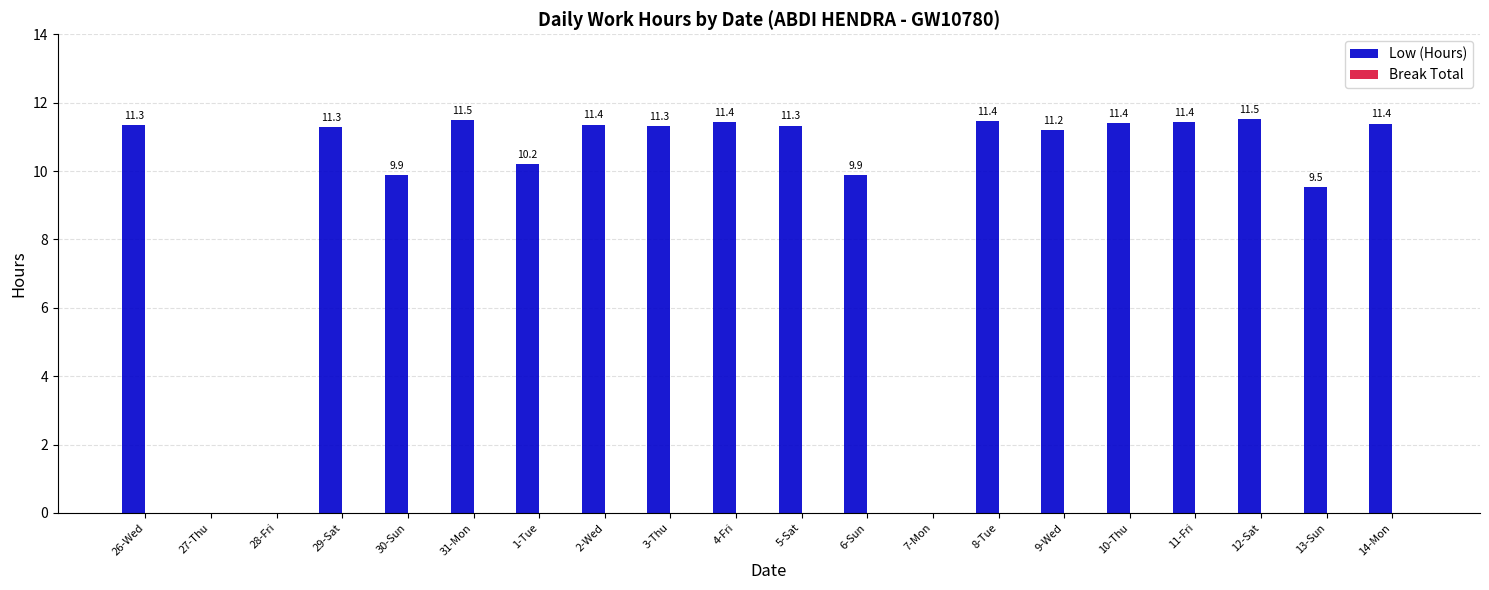

Between 27-Thu and 8-Tue, which is larger?

8-Tue